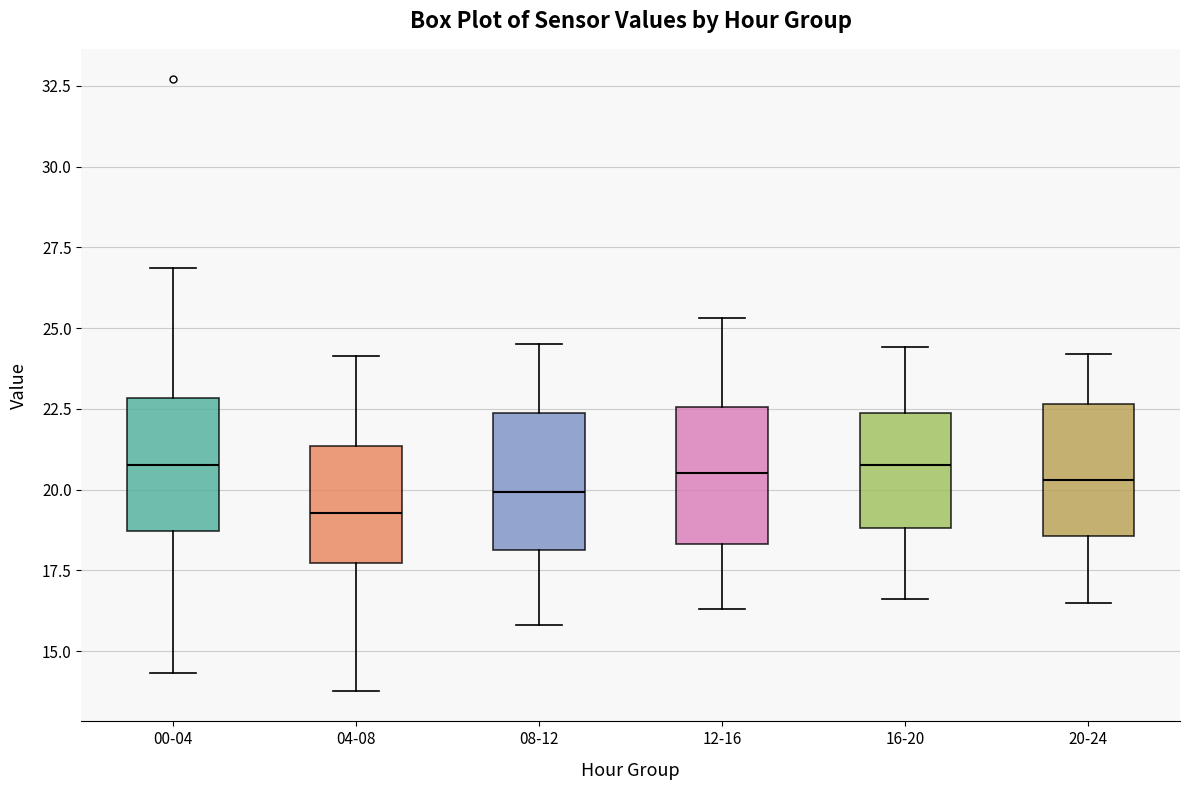

Which box has the lowest median line?

04-08